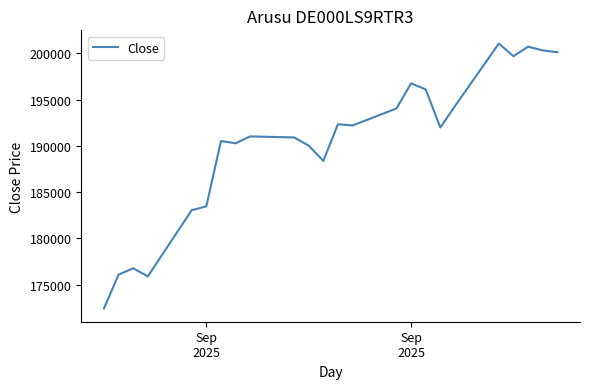

What is the difference between the maximum and minimum values?

28612